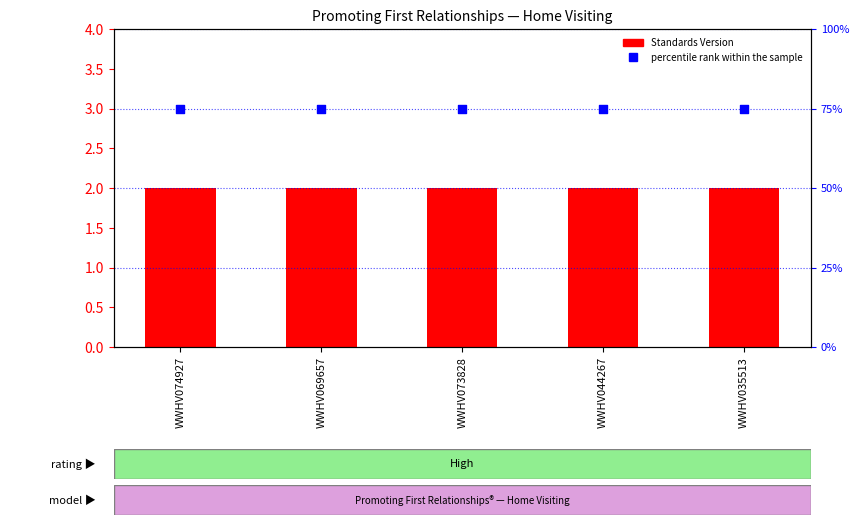

At which category is the sum across all series the highest?

WWHV074927